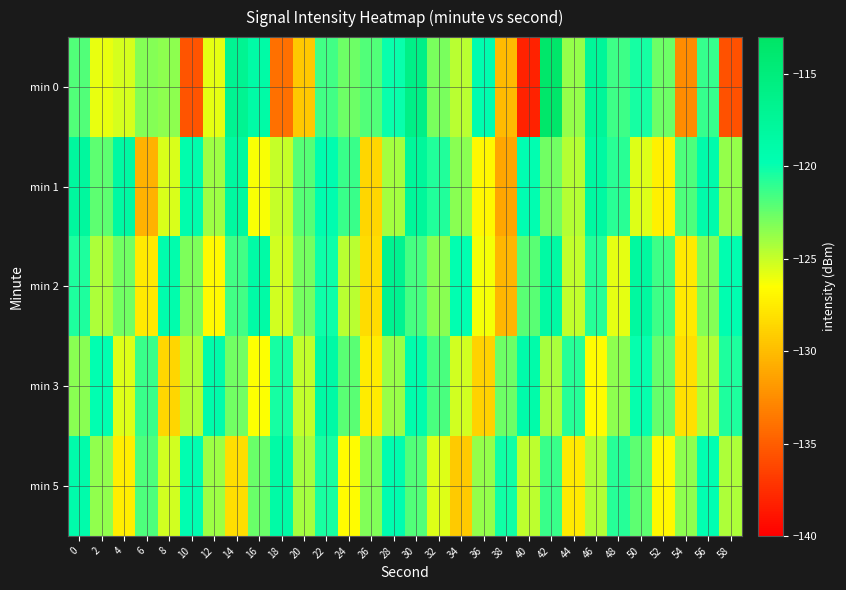

What is the minimum value shown in the chart?

-138.2